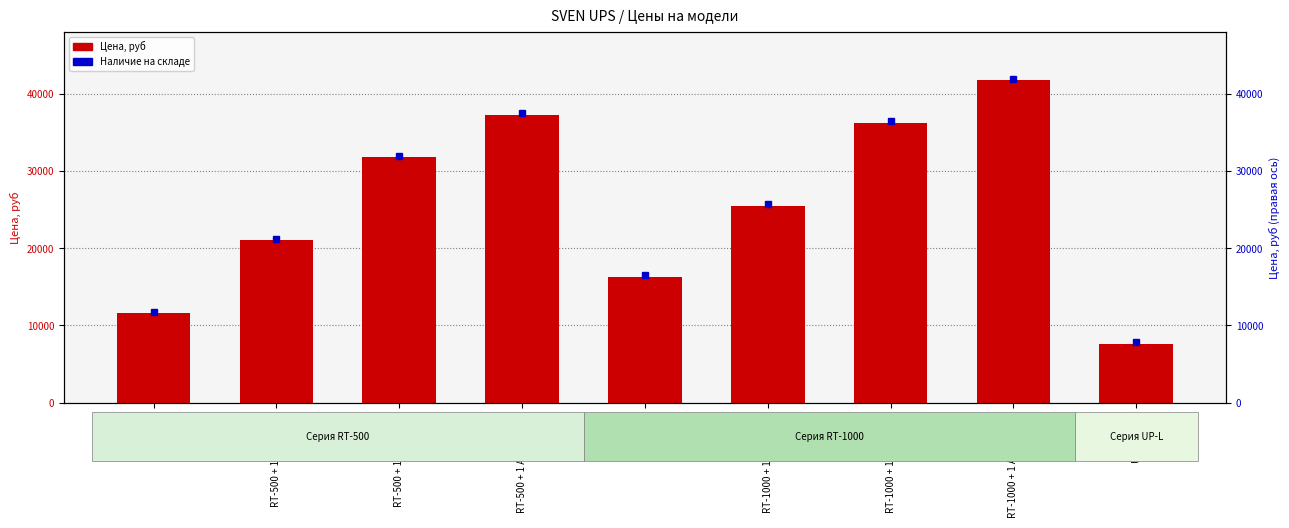

How many bars are there in total?

9